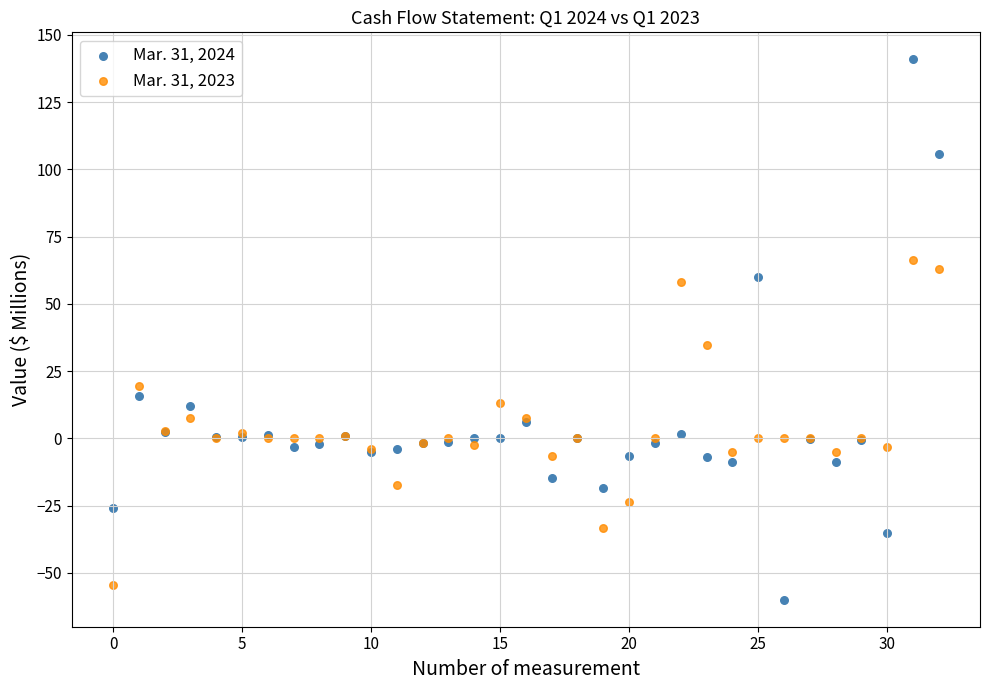

Which series contains the highest Y value?

Mar. 31, 2024